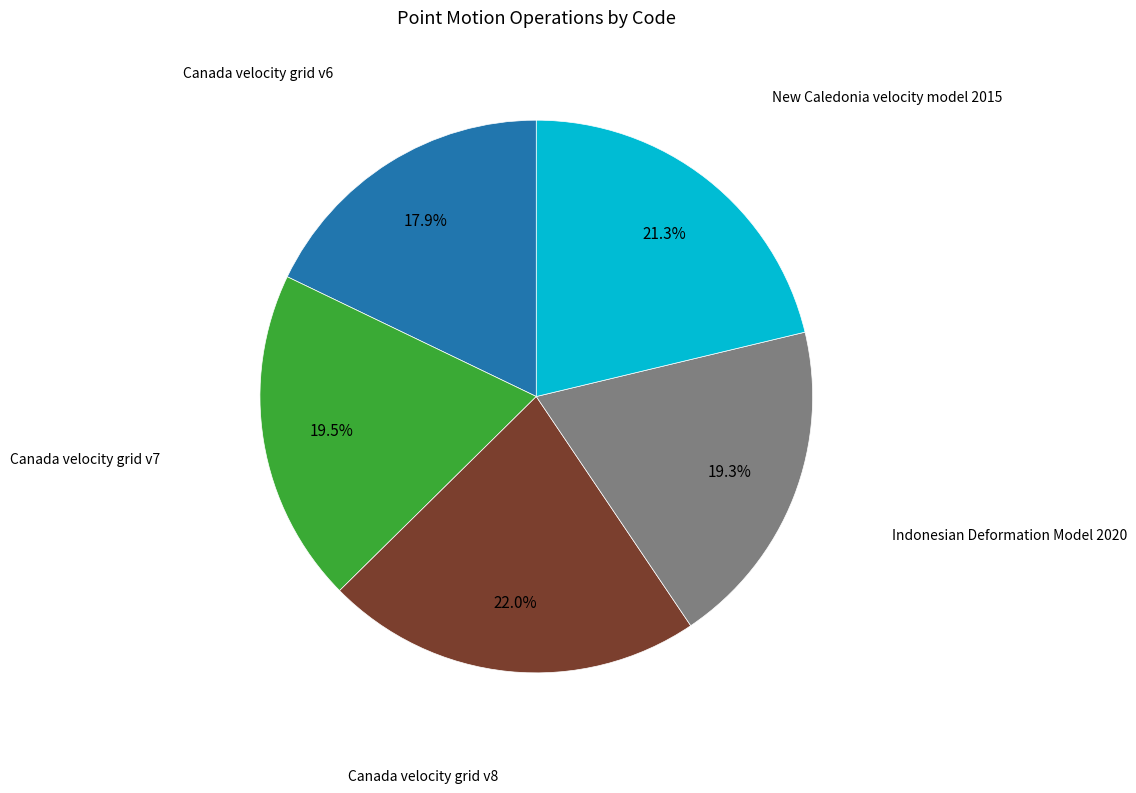

Between Canada velocity grid v6 and New Caledonia velocity model 2015, which is larger?

New Caledonia velocity model 2015